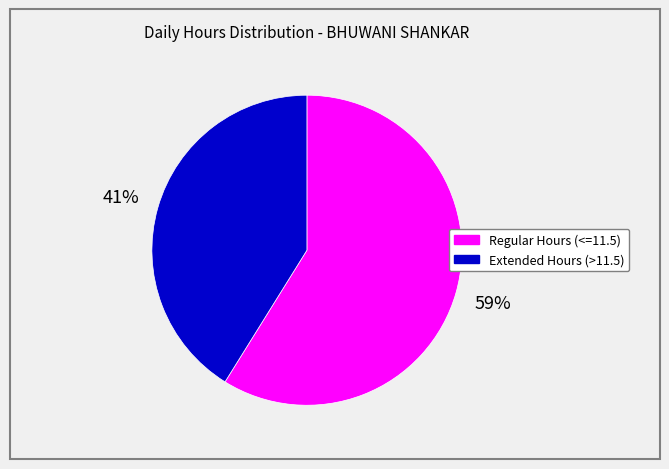

Which category has the biggest portion of the pie?

Regular Hours (<=11.5)